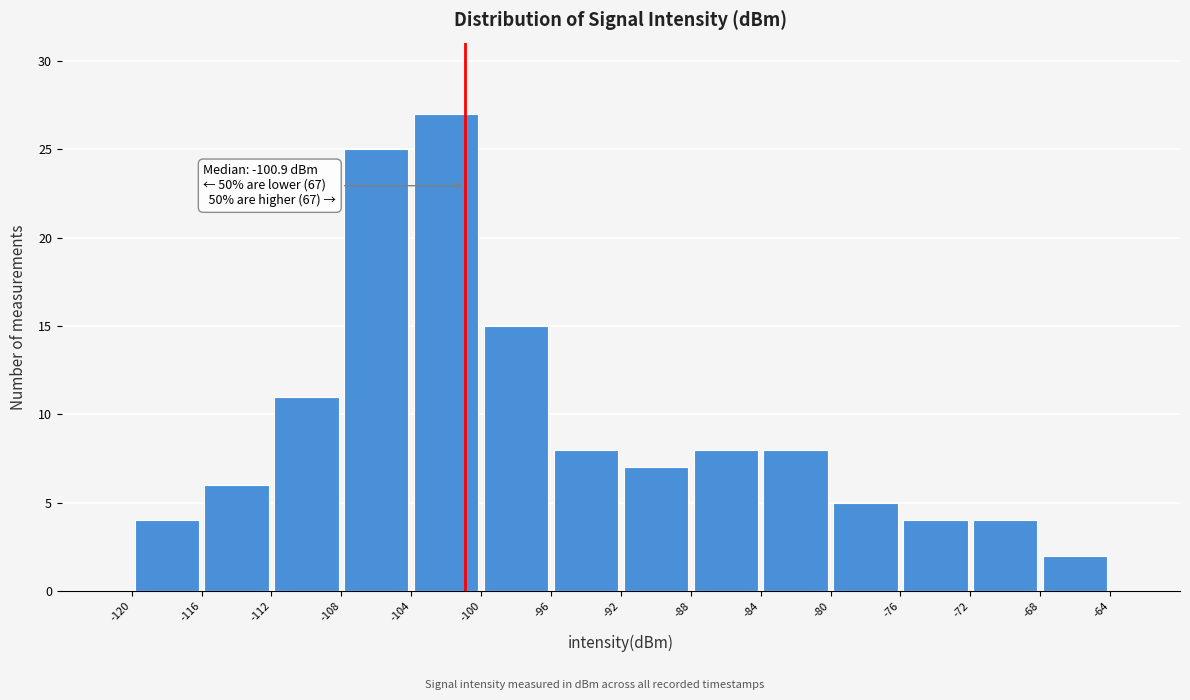

Over which range of the x-axis is the bar tallest?

-104 to -100